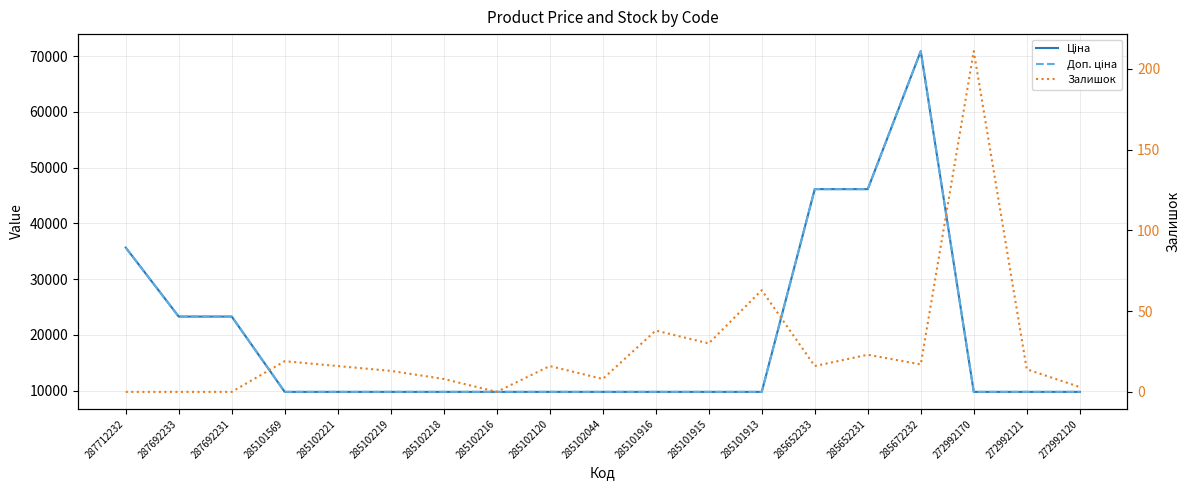

At how many categories does at least one series exceed 69654?

1